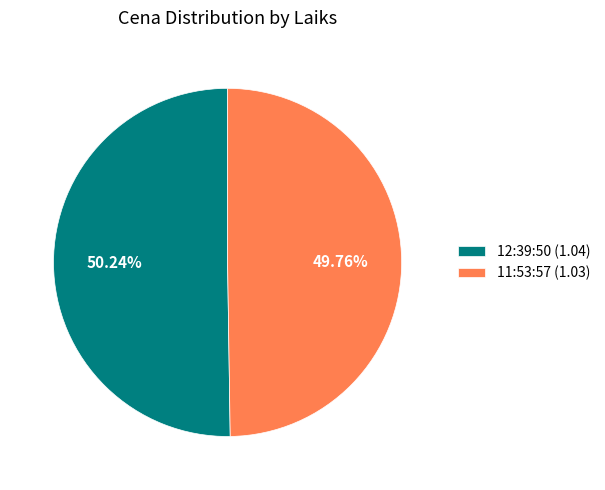

The 12:39:50 slice represents 50% of the pie. True or false?

True